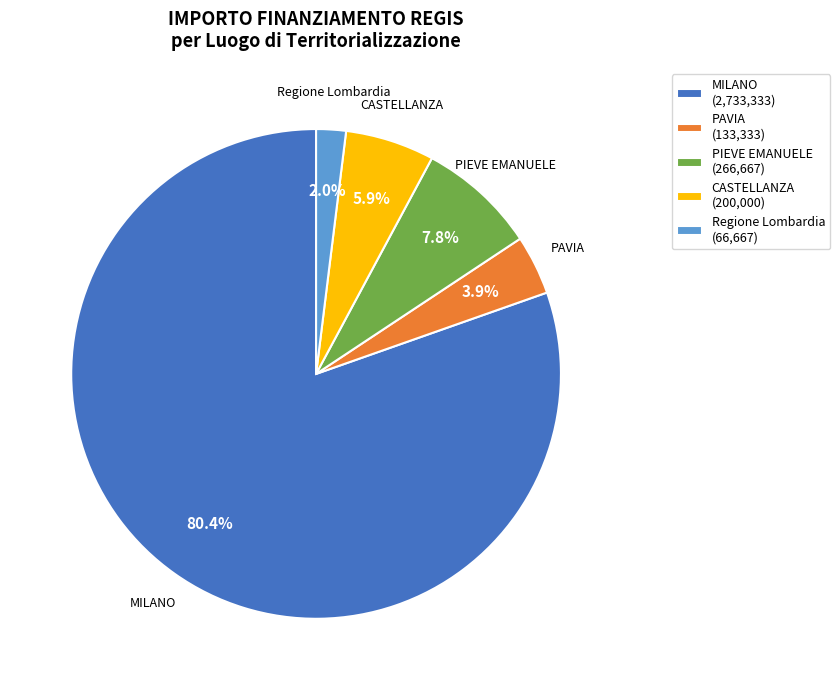

What is the ratio of the value at PAVIA (133,333) to the value at CASTELLANZA (200,000)?

0.7